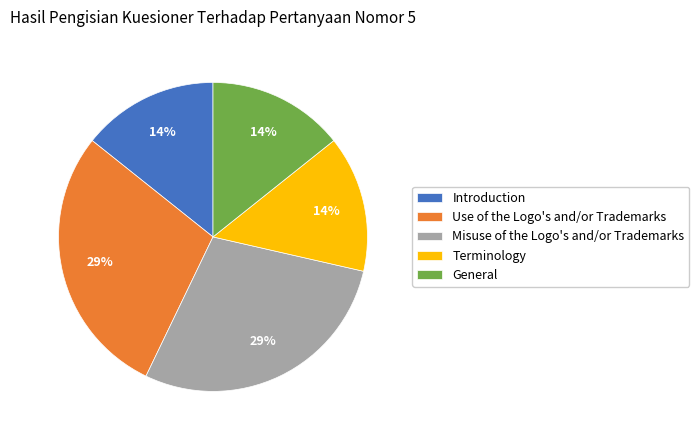

Does Misuse of the Logo's and/or Trademarks represent more than half of the total?

No